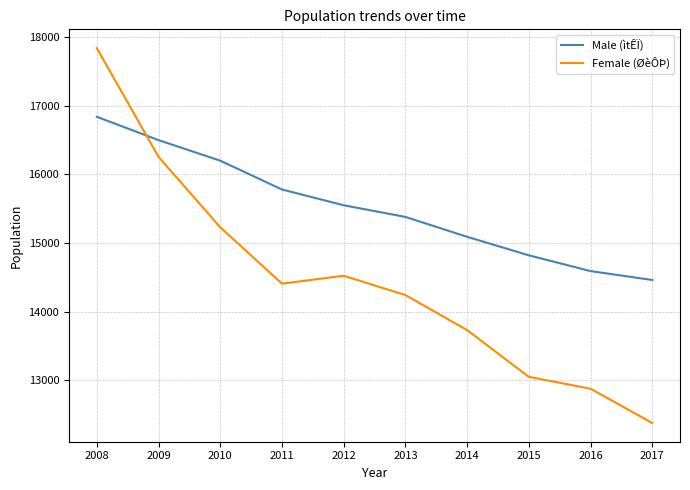

Which series has the largest range (max minus min)?

Female (ØèÔÞ)